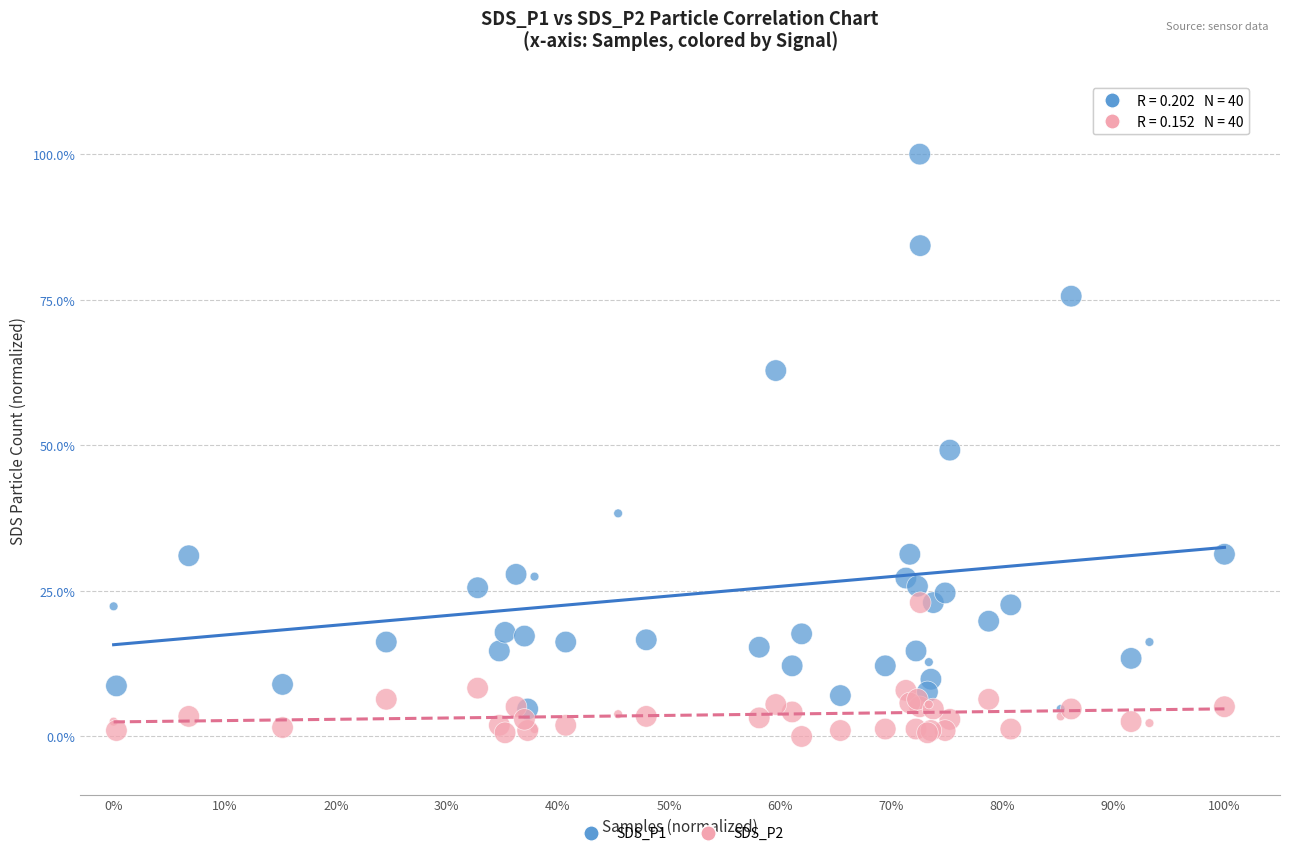

What are all the series names shown in the legend?

SDS_P1, SDS_P2